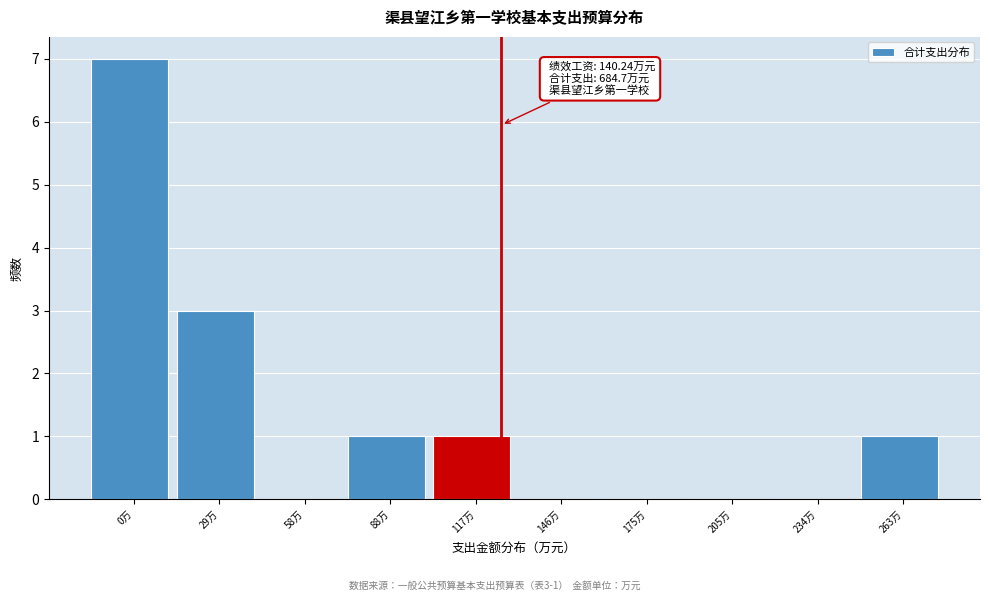

Reading left to right, what are all the values shown in this chart?

0万=7	29万=3	58万=0	88万=1	117万=1	146万=0	175万=0	205万=0	234万=0	263万=1